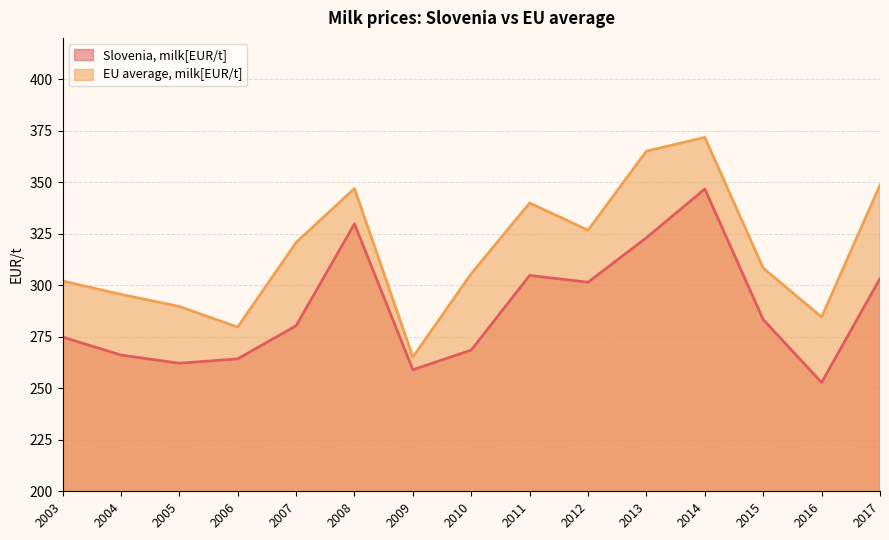

Between 2008 and 2011, which is larger?

2008